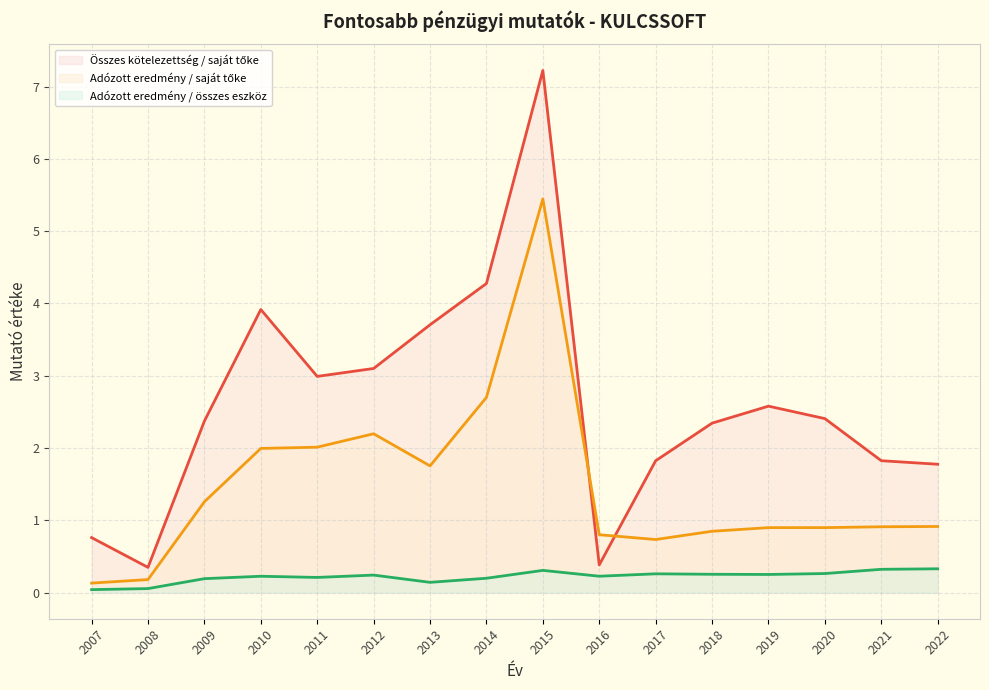

Reading left to right, transcribe all the data shown in this chart.

Összes kötelezettség / saját tőke: 2007=0.8	2008=0.3	2009=2.4	2010=3.9	2011=3.0	2012=3.1	2013=3.7	2014=4.3	2015=7.2	2016=0.4	2017=1.8	2018=2.3	2019=2.6	2020=2.4	2021=1.8	2022=1.8
Adózott eredmény / saját tőke: 2007=0.1	2008=0.2	2009=1.3	2010=2.0	2011=2.0	2012=2.2	2013=1.8	2014=2.7	2015=5.4	2016=0.8	2017=0.7	2018=0.8	2019=0.9	2020=0.9	2021=0.9	2022=0.9
Adózott eredmény / összes eszköz: 2007=0.0	2008=0.1	2009=0.2	2010=0.2	2011=0.2	2012=0.2	2013=0.1	2014=0.2	2015=0.3	2016=0.2	2017=0.3	2018=0.3	2019=0.3	2020=0.3	2021=0.3	2022=0.3